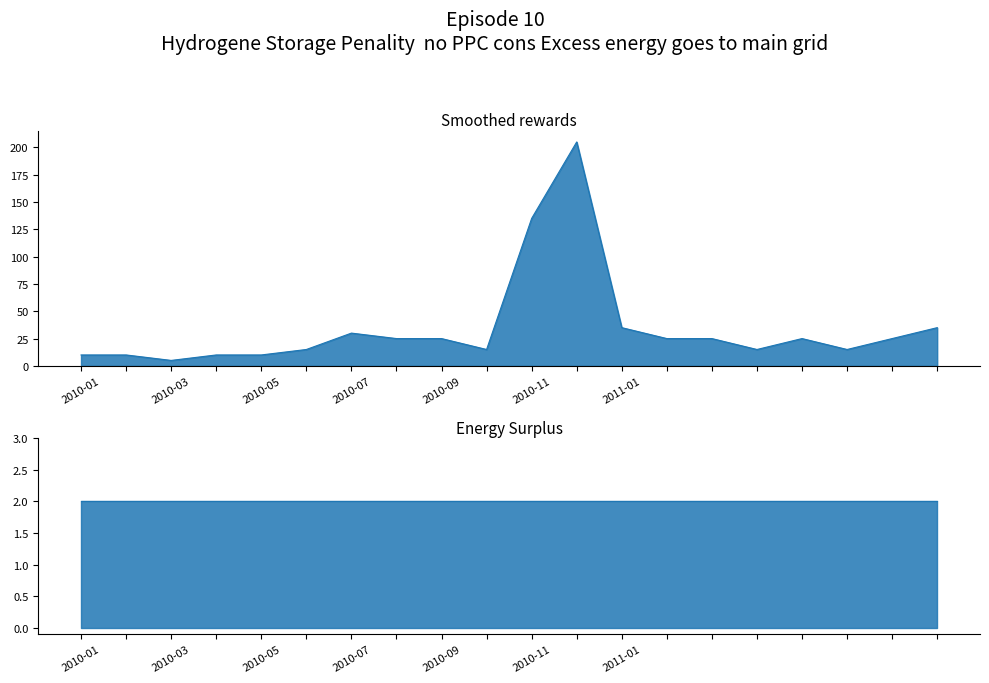

How many distinct data groups are displayed?

1